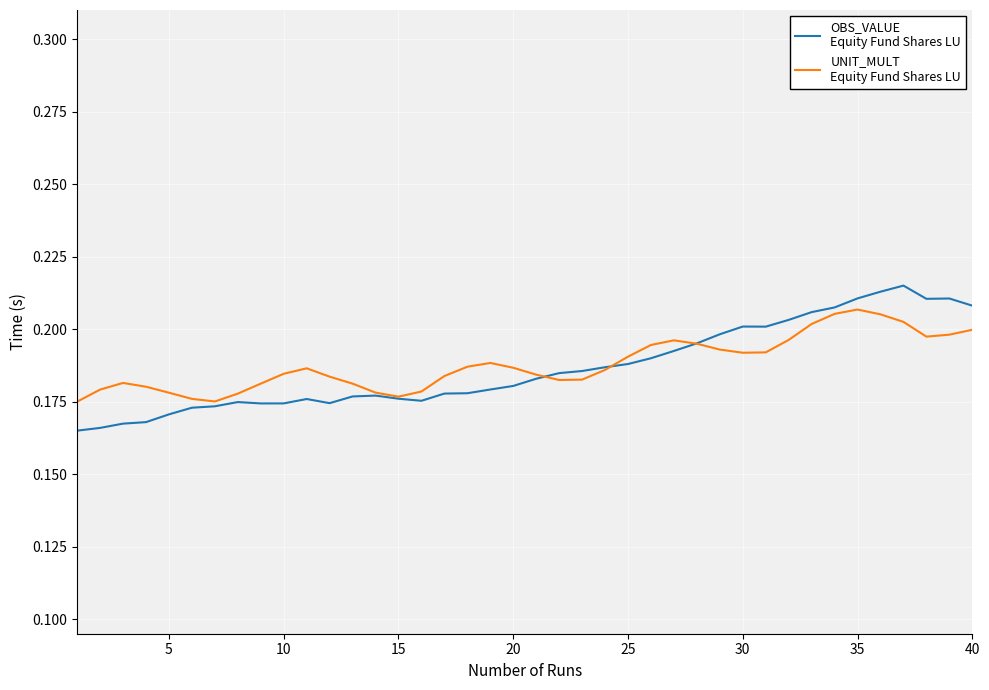

Reading left to right, what are all the values shown in this chart?

OBS_VALUE
Equity Fund Shares LU: 0.2	0.2	0.2	0.2	0.2	0.2	0.2	0.2	0.2	0.2	0.2	0.2	0.2	0.2	0.2	0.2	0.2	0.2	0.2	0.2	0.2	0.2	0.2	0.2	0.2	0.2	0.2	0.2	0.2	0.2	0.2	0.2	0.2	0.2	0.2	0.2	0.2	0.2	0.2	0.2
UNIT_MULT
Equity Fund Shares LU: 0.2	0.2	0.2	0.2	0.2	0.2	0.2	0.2	0.2	0.2	0.2	0.2	0.2	0.2	0.2	0.2	0.2	0.2	0.2	0.2	0.2	0.2	0.2	0.2	0.2	0.2	0.2	0.2	0.2	0.2	0.2	0.2	0.2	0.2	0.2	0.2	0.2	0.2	0.2	0.2